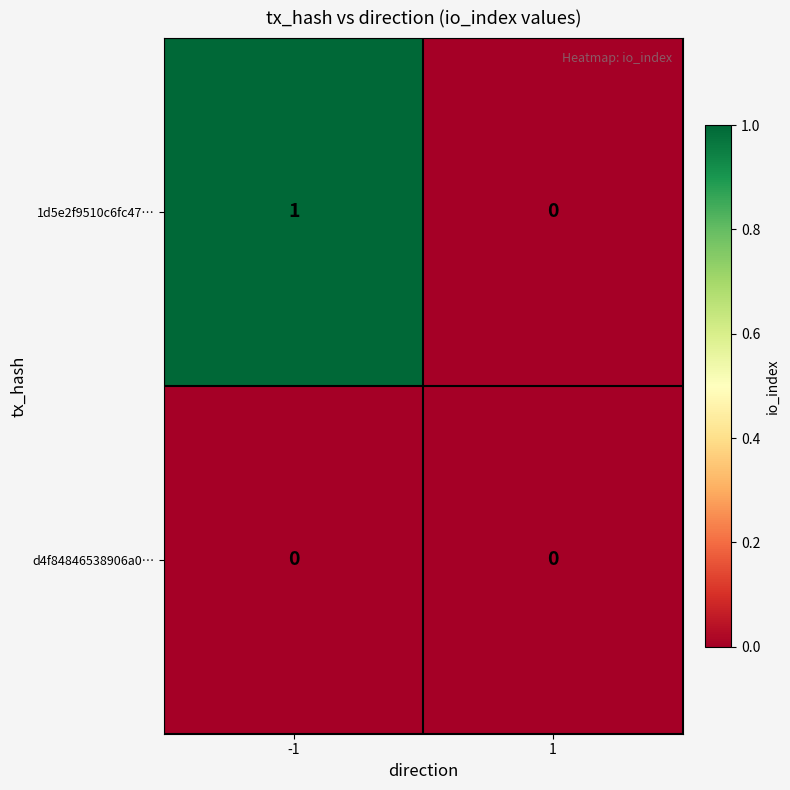

How many data points does each series have?

2